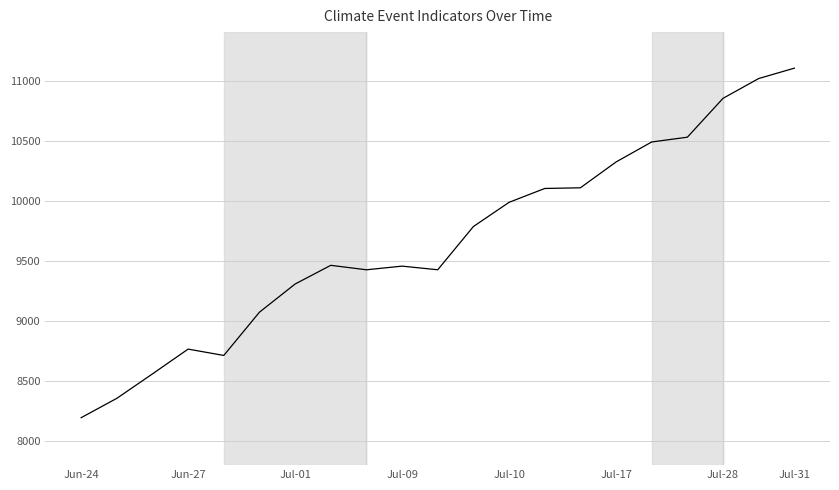

What is the difference between the maximum and minimum values?

2909.1